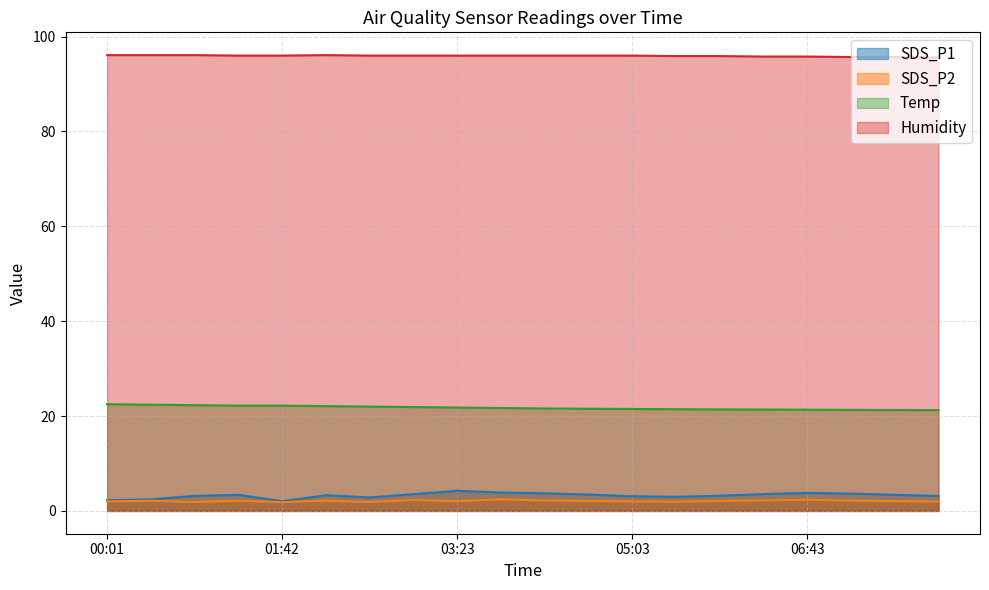

True or false: Temp and SDS_P1 intersect in this chart.

False